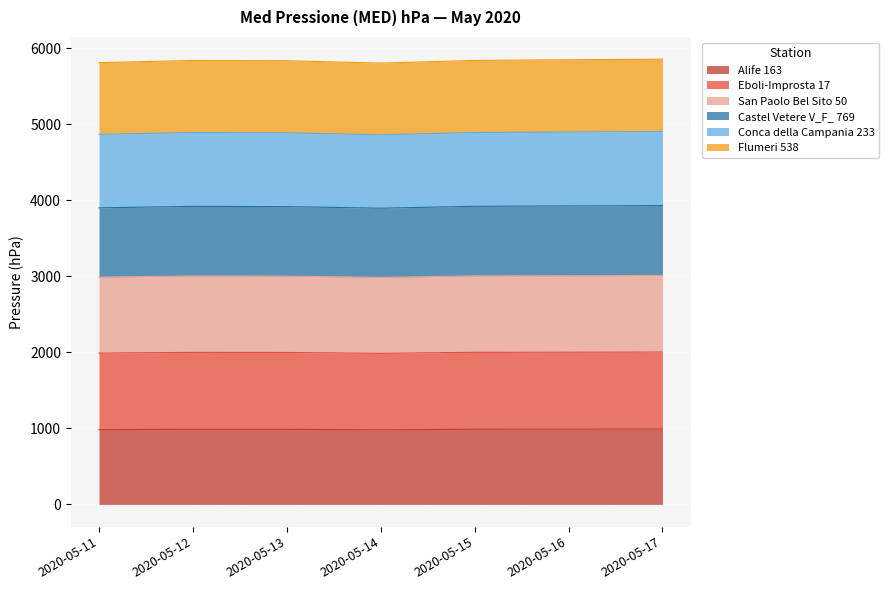

Which label corresponds to the largest value in the chart?

2020-05-17